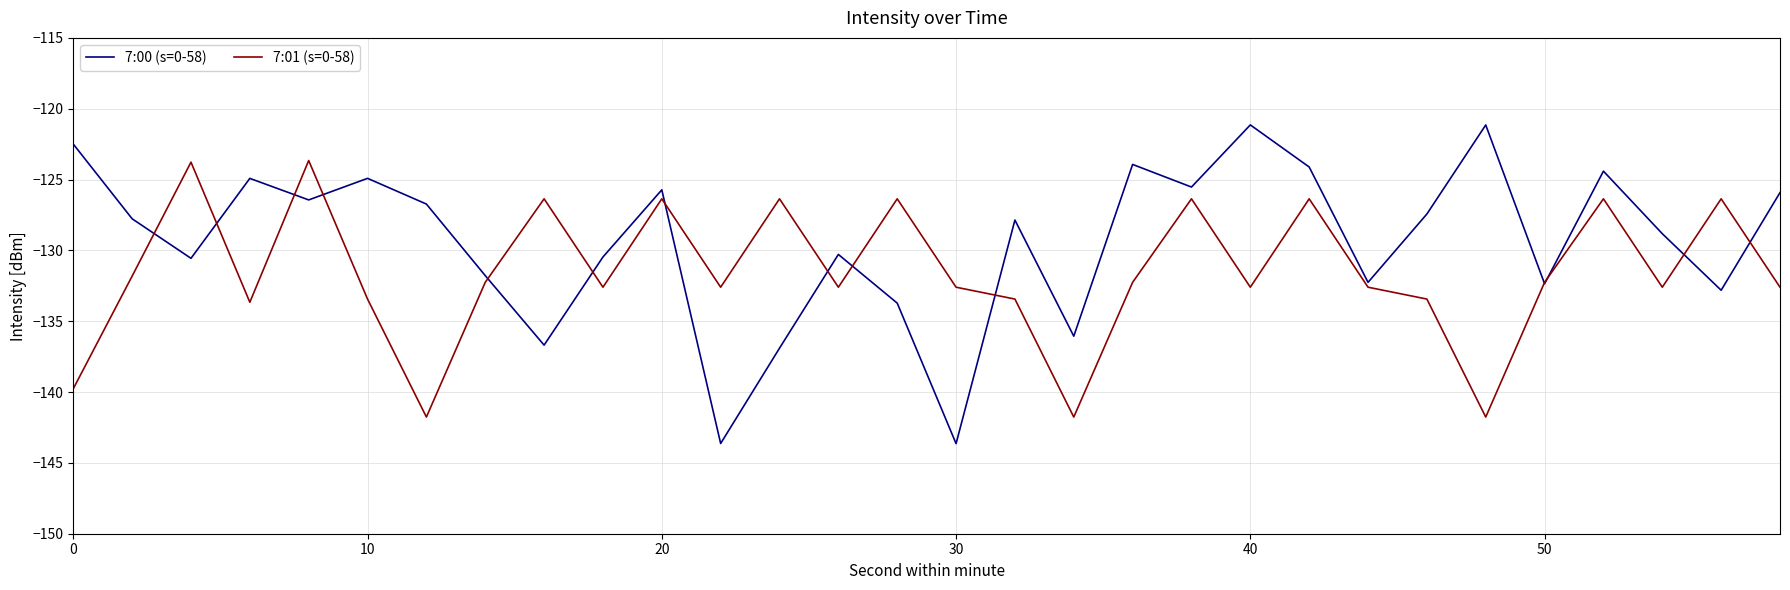

Rank the series by their maximum value, from highest to lowest.

7:00 (s=0-58), 7:01 (s=0-58)